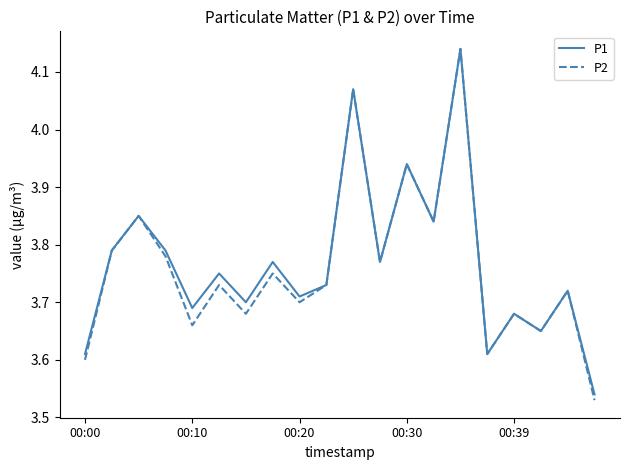

Which series has the largest range (max minus min)?

P2